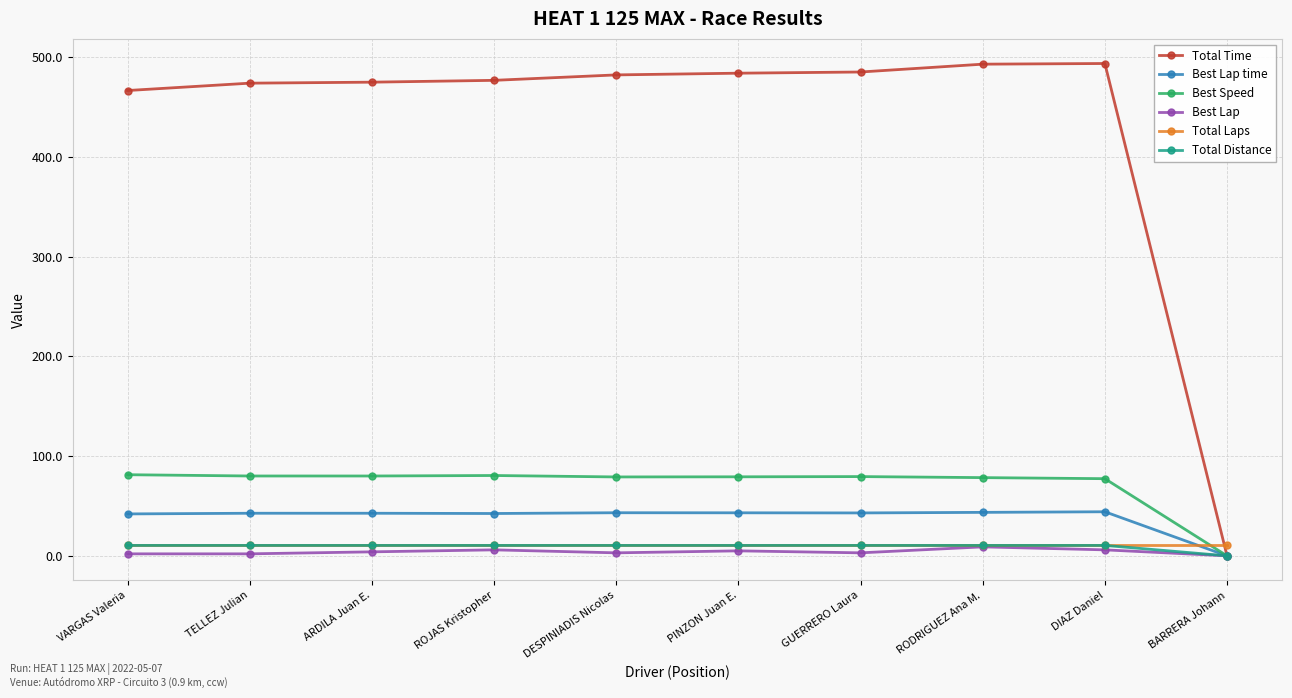

What is the value of the Total Laps point at the 8th from the left?

11.0